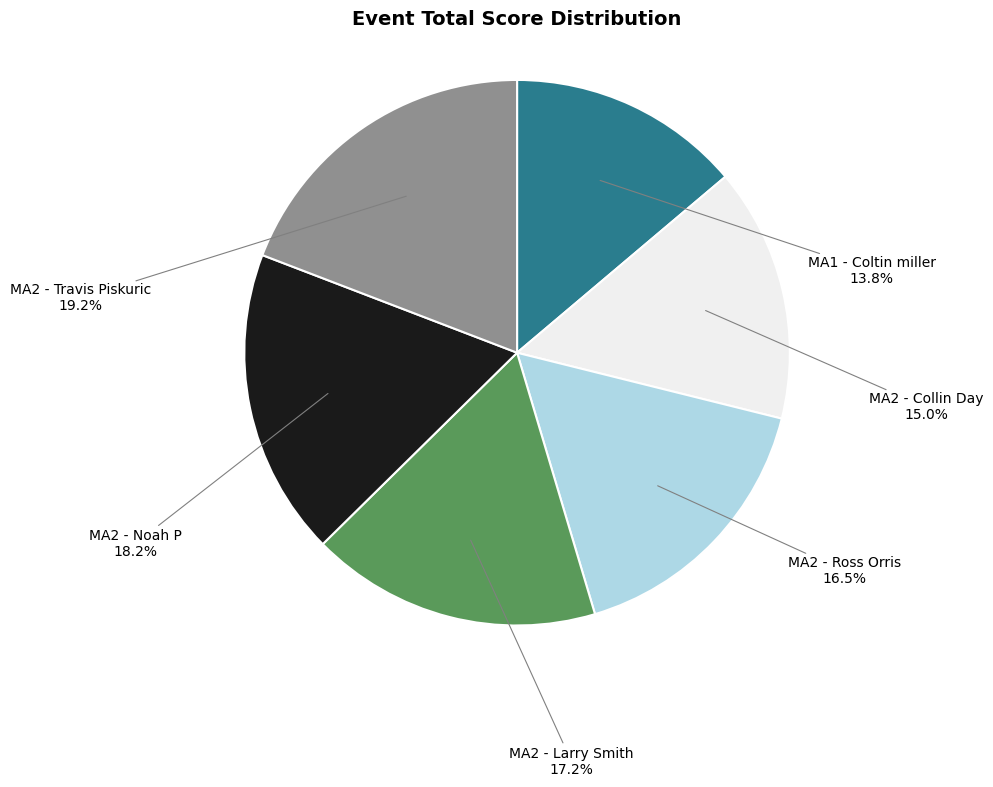

How many segments does this pie chart have?

6